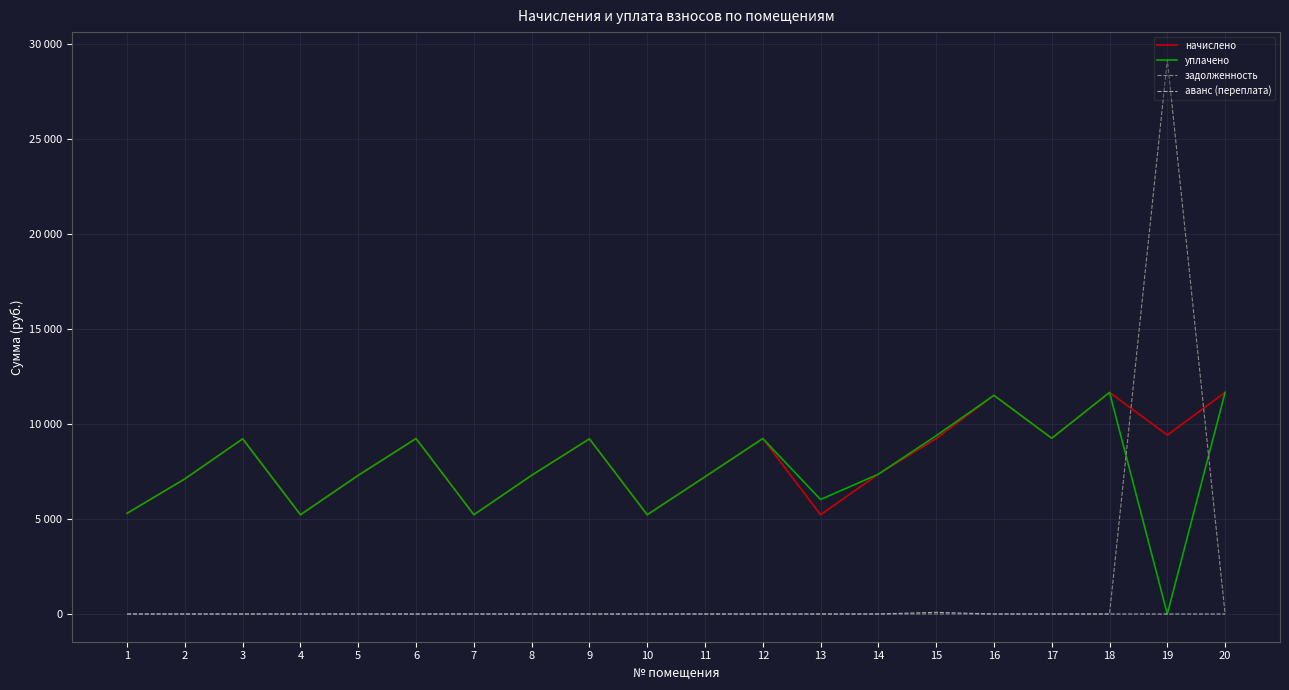

List the labels in order of аванс (переплата) value, smallest first.

1, 2, 3, 4, 5, 6, 7, 8, 9, 10, 11, 12, 13, 14, 16, 17, 18, 19, 20, 15